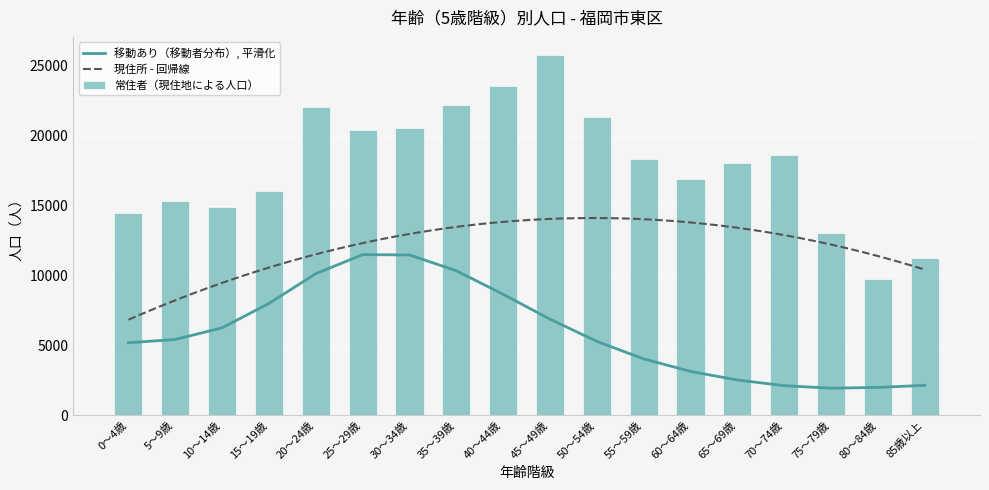

Between 5～9歳 and 0～4歳, which is larger?

5～9歳